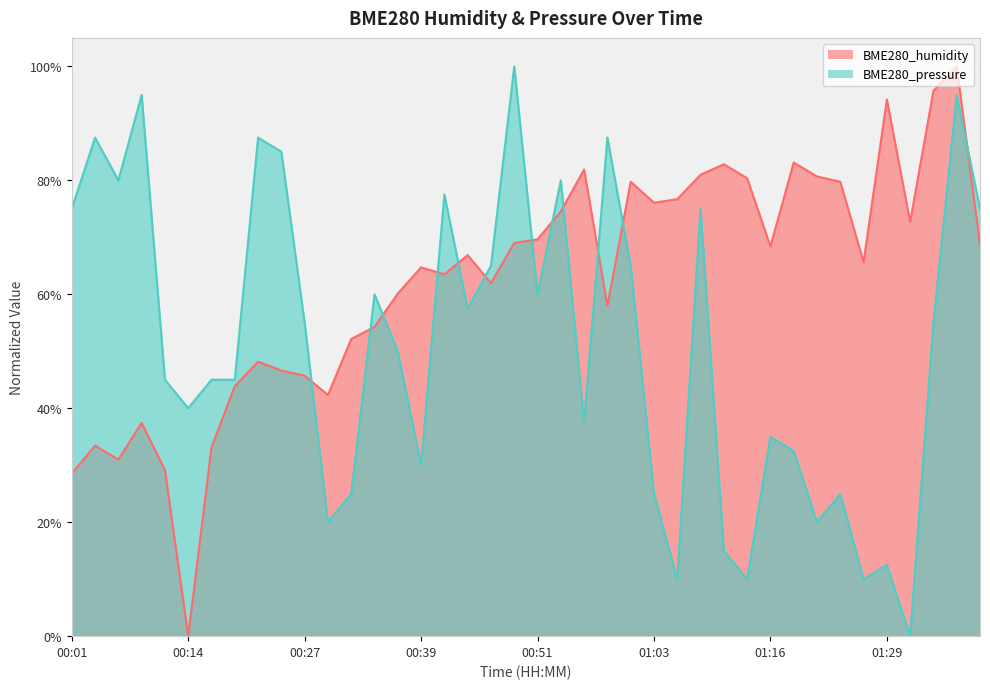

Does the chart display data point markers on the line(s)?

No